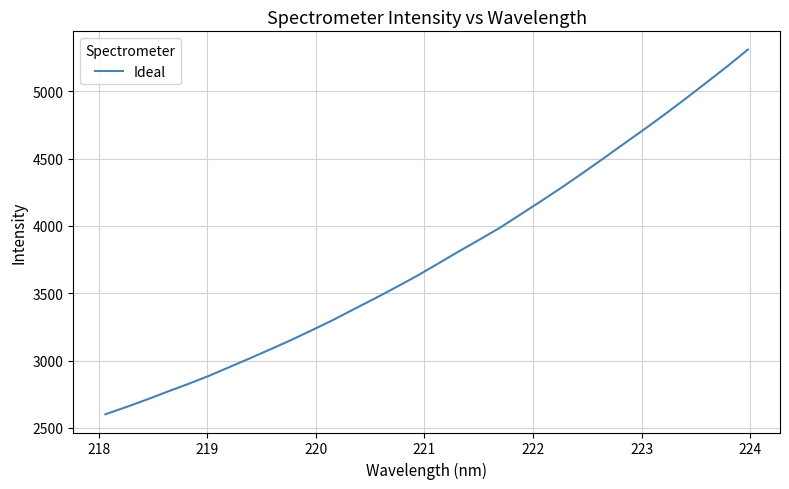

What is the greatest value displayed?

5309.4